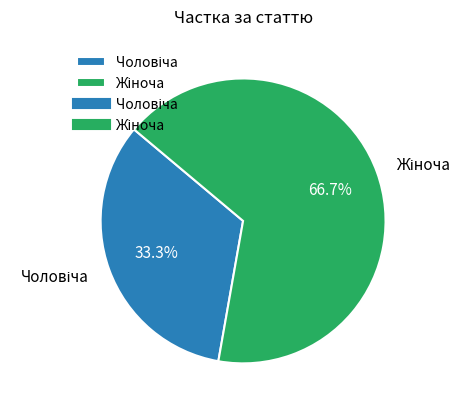

Is there any slice that represents more than half of the pie?

Yes